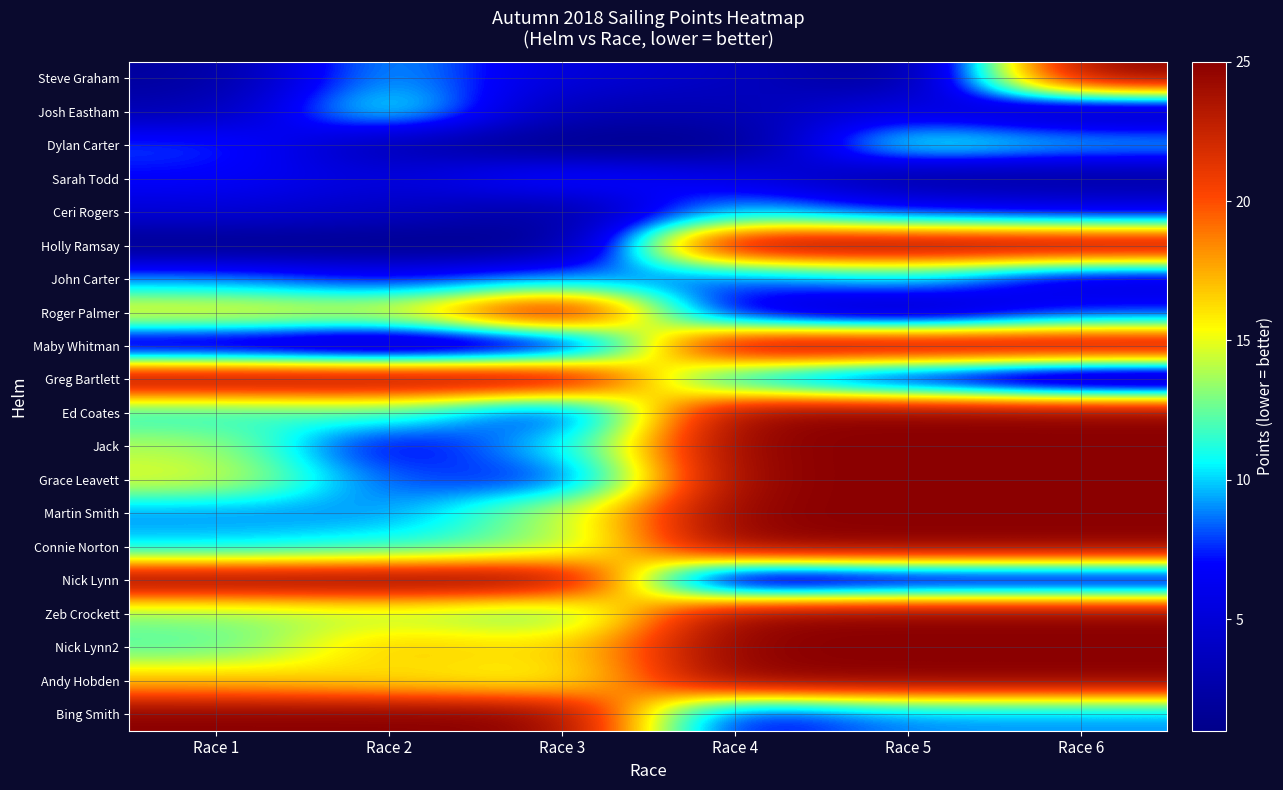

Reading right to left, what are all the values shown in this chart?

Steve Graham: Race 6=25	Race 5=1	Race 4=4	Race 3=5	Race 2=10	Race 1=2
Josh Eastham: Race 6=3	Race 5=6	Race 4=3	Race 3=3	Race 2=12	Race 1=3
Dylan Carter: Race 6=10	Race 5=12	Race 4=1	Race 3=1	Race 2=3	Race 1=8
Sarah Todd: Race 6=2	Race 5=2	Race 4=6	Race 3=8	Race 2=5	Race 1=7
Ceri Rogers: Race 6=6	Race 5=7	Race 4=10	Race 3=2	Race 2=4	Race 1=5
Holly Ramsay: Race 6=25	Race 5=25	Race 4=25	Race 3=1	Race 2=1	Race 1=1
John Carter: Race 6=5	Race 5=10	Race 4=8	Race 3=9	Race 2=7	Race 1=9
Roger Palmer: Race 6=7	Race 5=3	Race 4=5	Race 3=25	Race 2=15	Race 1=16
Maby Whitman: Race 6=25	Race 5=25	Race 4=25	Race 3=4	Race 2=2	Race 1=4
Greg Bartlett: Race 6=1	Race 5=5	Race 4=9	Race 3=25	Race 2=25	Race 1=25
Ed Coates: Race 6=25	Race 5=25	Race 4=25	Race 3=6	Race 2=12	Race 1=11
Jack: Race 6=25	Race 5=25	Race 4=25	Race 3=10	Race 2=6	Race 1=14
Grace Leavett: Race 6=25	Race 5=25	Race 4=25	Race 3=7	Race 2=8	Race 1=15
Martin Smith: Race 6=25	Race 5=25	Race 4=25	Race 3=14	Race 2=9	Race 1=9
Connie Norton: Race 6=25	Race 5=25	Race 4=25	Race 3=13	Race 2=11	Race 1=10
Nick Lynn: Race 6=4	Race 5=4	Race 4=2	Race 3=25	Race 2=25	Race 1=25
Zeb Crockett: Race 6=25	Race 5=25	Race 4=25	Race 3=12	Race 2=14	Race 1=13
Nick Lynn2: Race 6=25	Race 5=25	Race 4=25	Race 3=16	Race 2=17	Race 1=12
Andy Hobden: Race 6=25	Race 5=25	Race 4=25	Race 3=15	Race 2=16	Race 1=17
Bing Smith: Race 6=9	Race 5=9	Race 4=6	Race 3=25	Race 2=25	Race 1=25